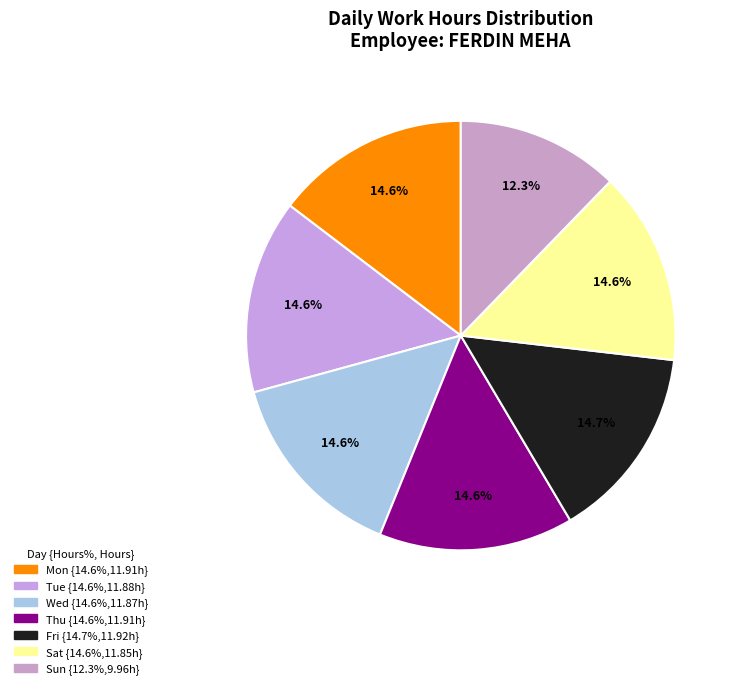

Is there any slice that represents more than half of the pie?

No